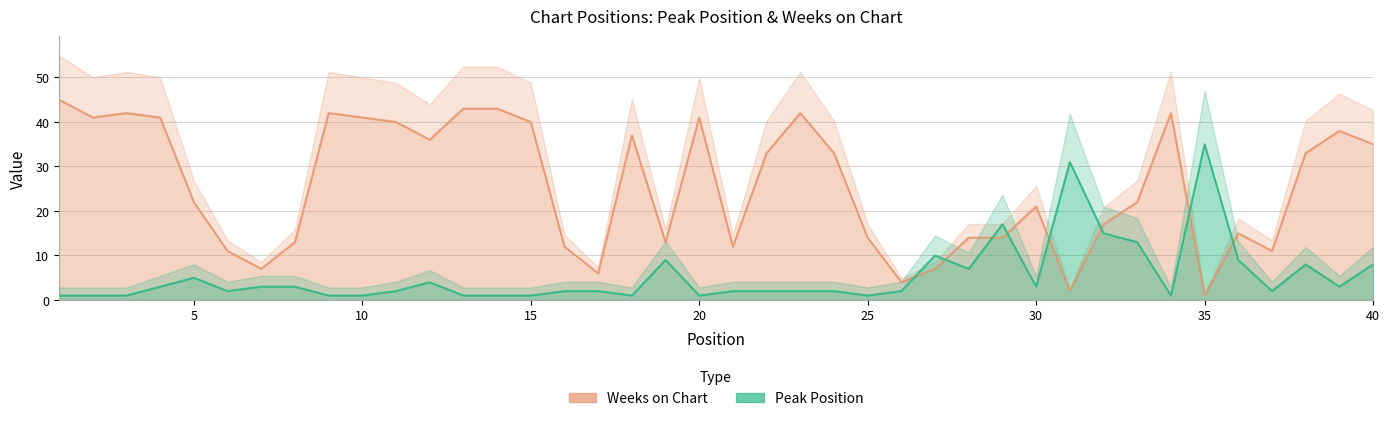

List the series in order of their peak value, lowest first.

Peak Position, Weeks on Chart